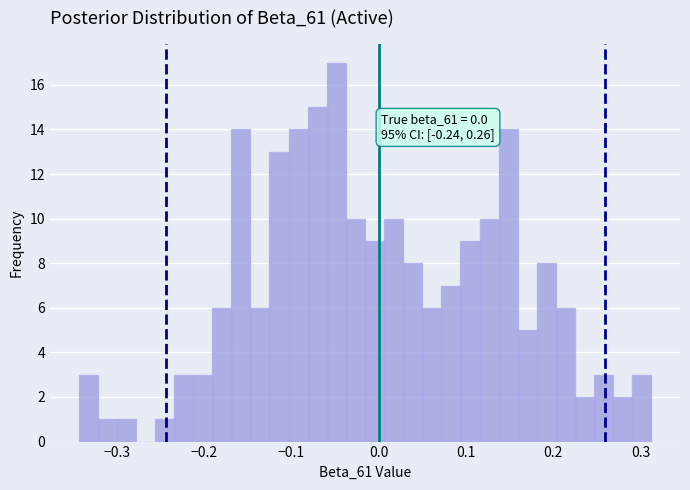

Read against the x-axis, roughly where is the centre of the tallest bar?

-0.05